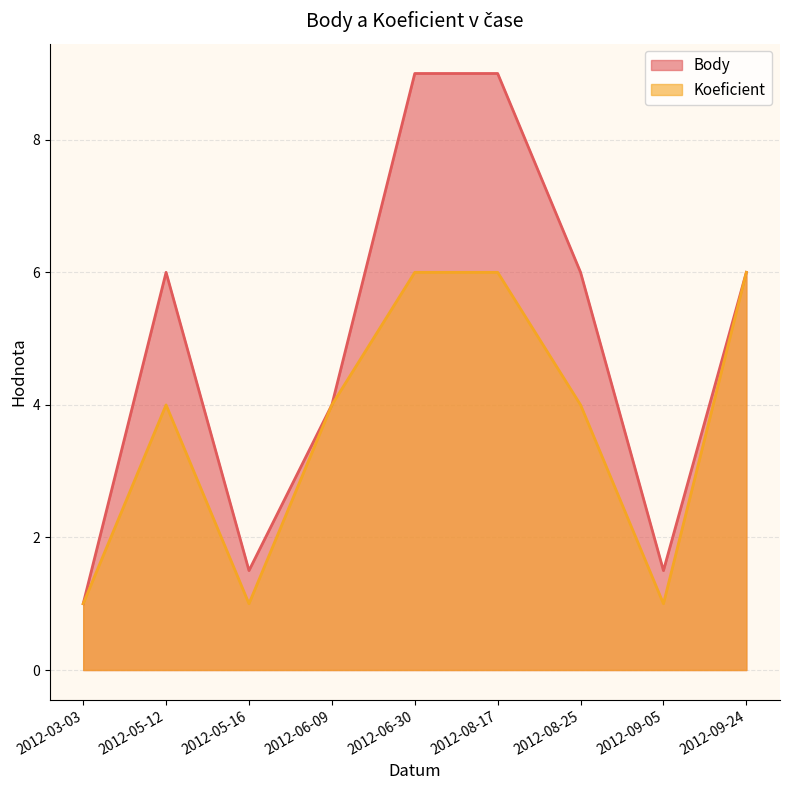

What is the average value of the Body series?

4.9